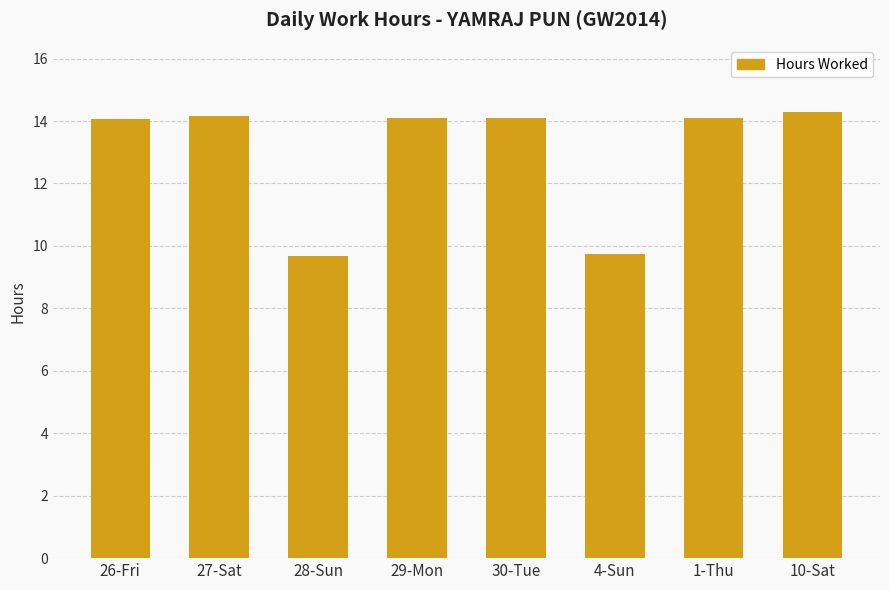

What is the sum of all values?

104.2